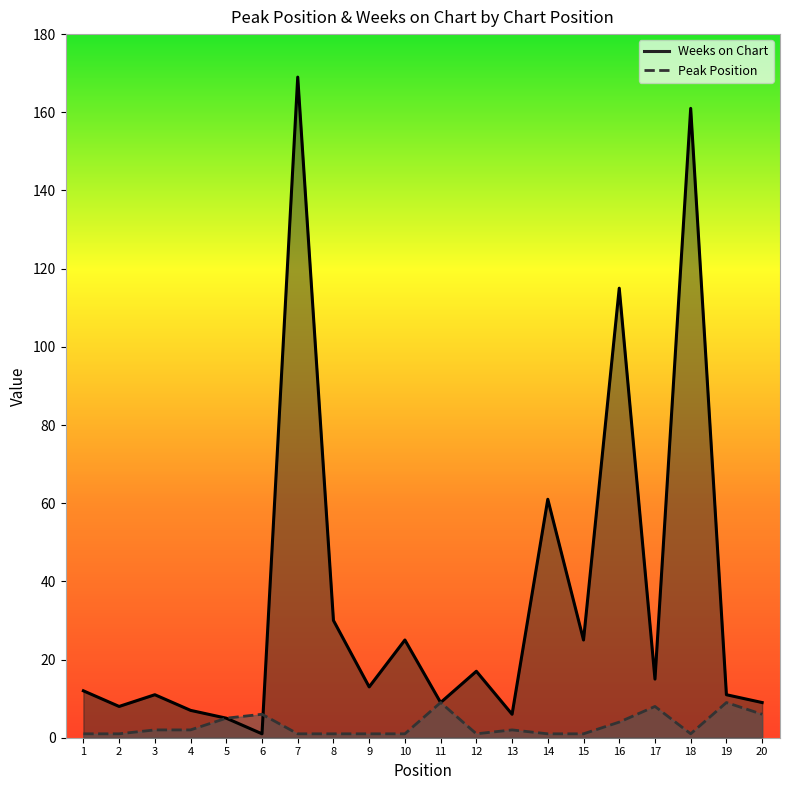

What is the total value across all series at 4?

9